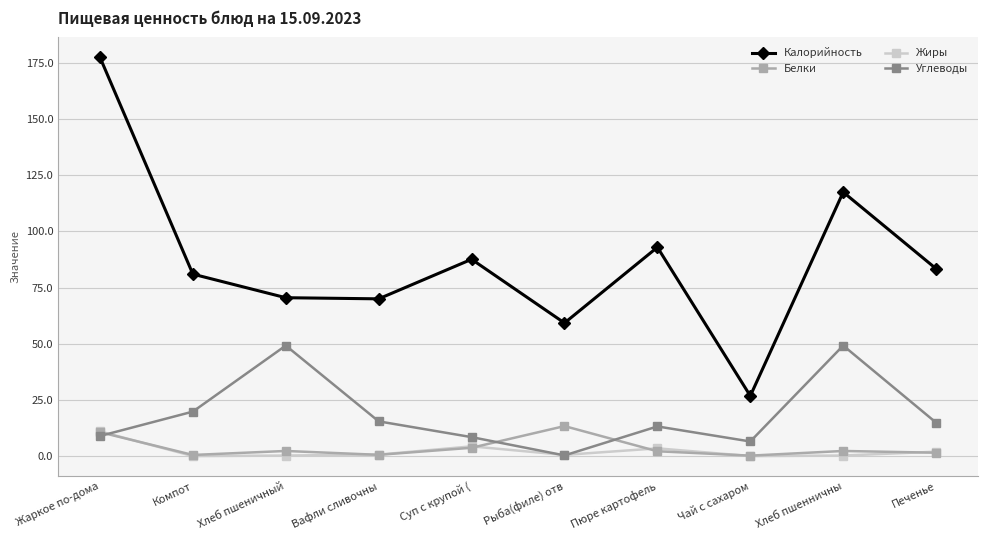

Which category has the highest value across all series?

Жаркое по-дома